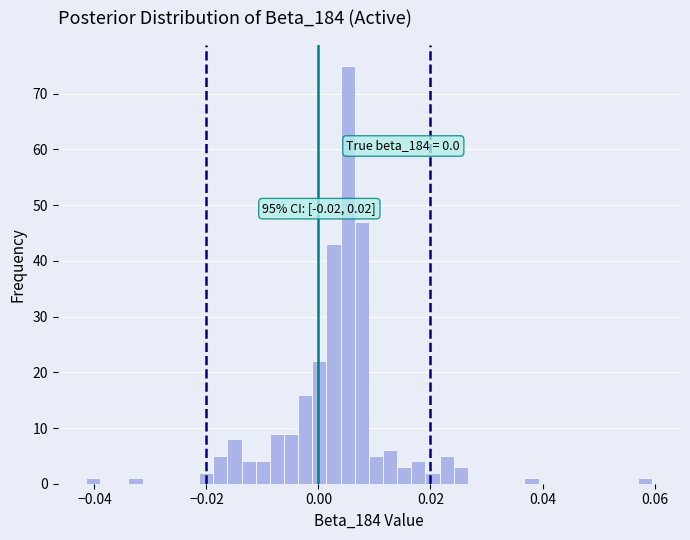

Read against the x-axis, roughly where is the centre of the tallest bar?

0.006